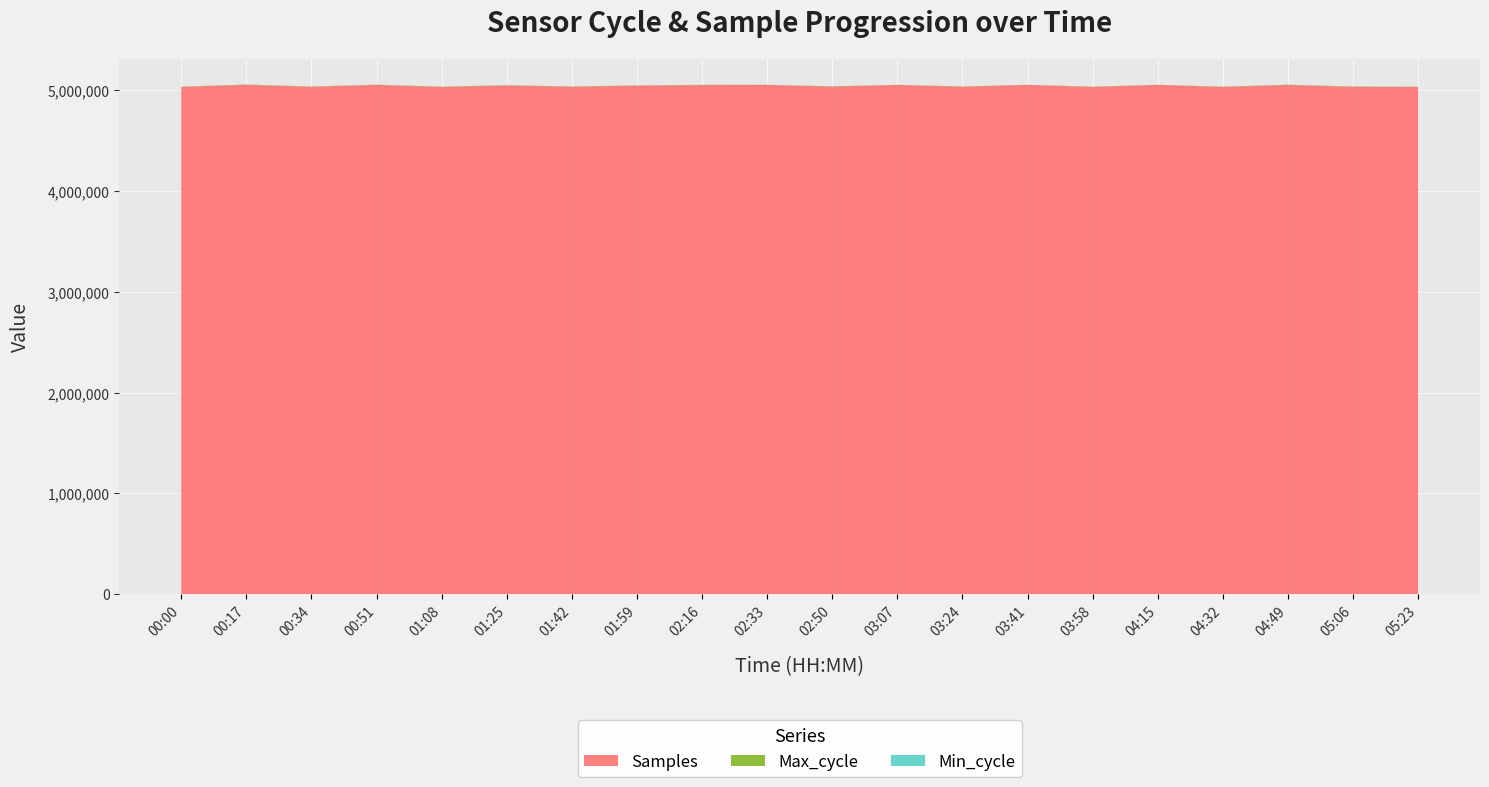

Reading left to right, transcribe all the data shown in this chart.

Samples: 5031949	5052265	5032788	5051755	5030994	5045956	5033110	5044166	5049633	5051481	5034884	5051227	5033302	5051750	5031212	5051928	5030994	5050973	5032386	5030191
Max_cycle: 2265	2942	2923	1977	2961	2544	3031	2243	2858	1291	3107	999	2863	921	2931	1103	2961	2676	3058	2851
Min_cycle: 28	28	28	28	28	28	28	28	28	28	28	28	28	28	28	28	28	28	28	28